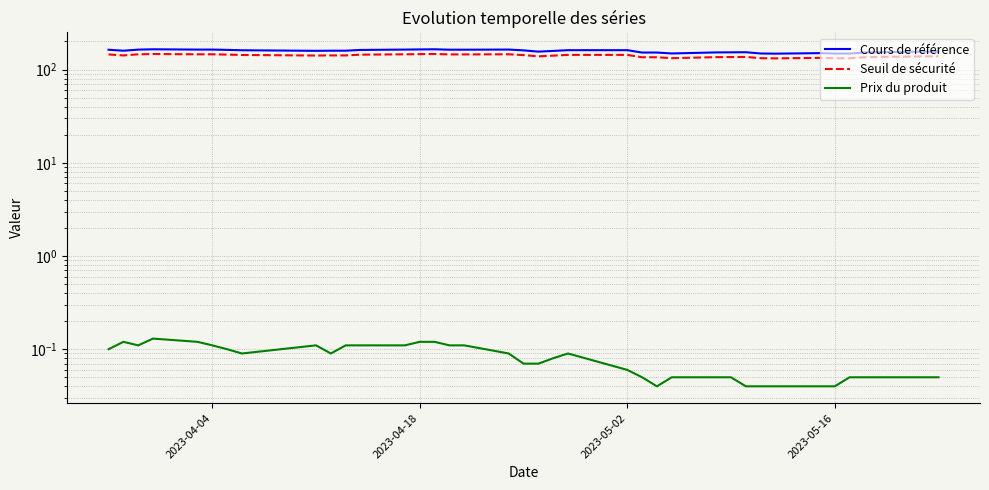

True or false: Prix du produit and Seuil de sécurité cross at least once.

False